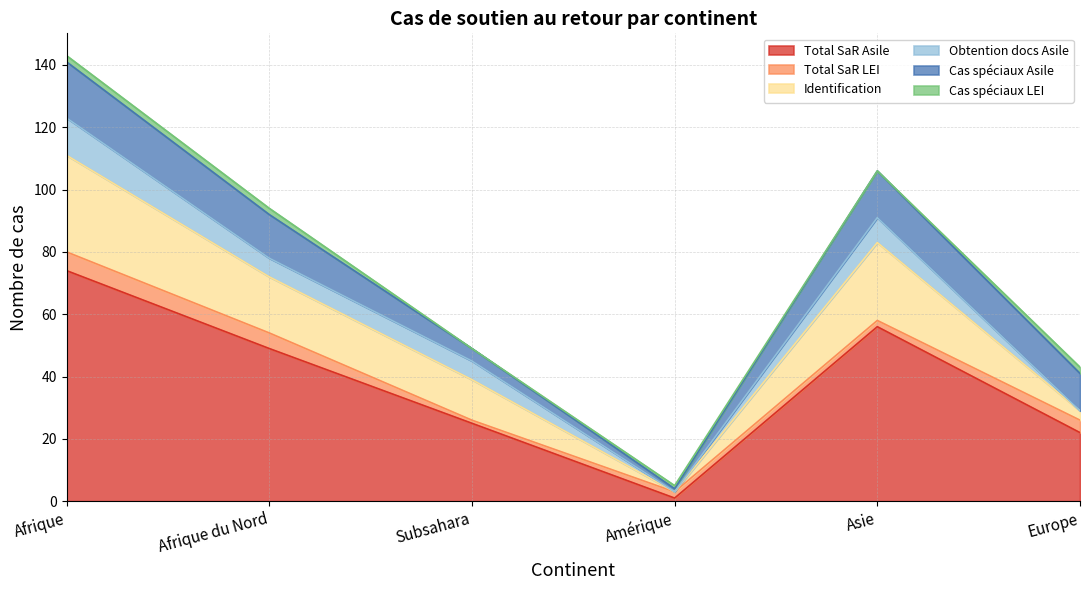

Which series has the widest spread of values?

Total SaR Asile